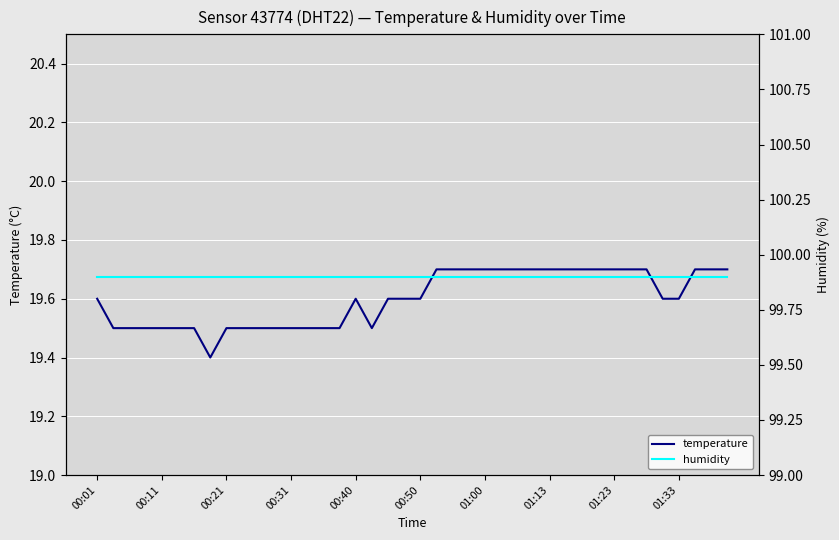

What is the smallest value displayed?

19.4